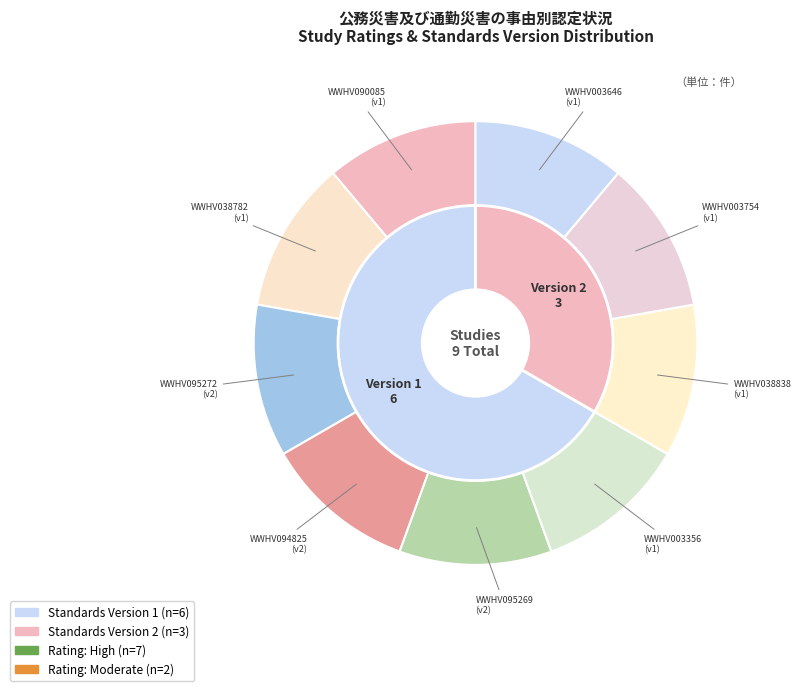

Between WWHV094825 and WWHV003646, which is larger?

WWHV094825